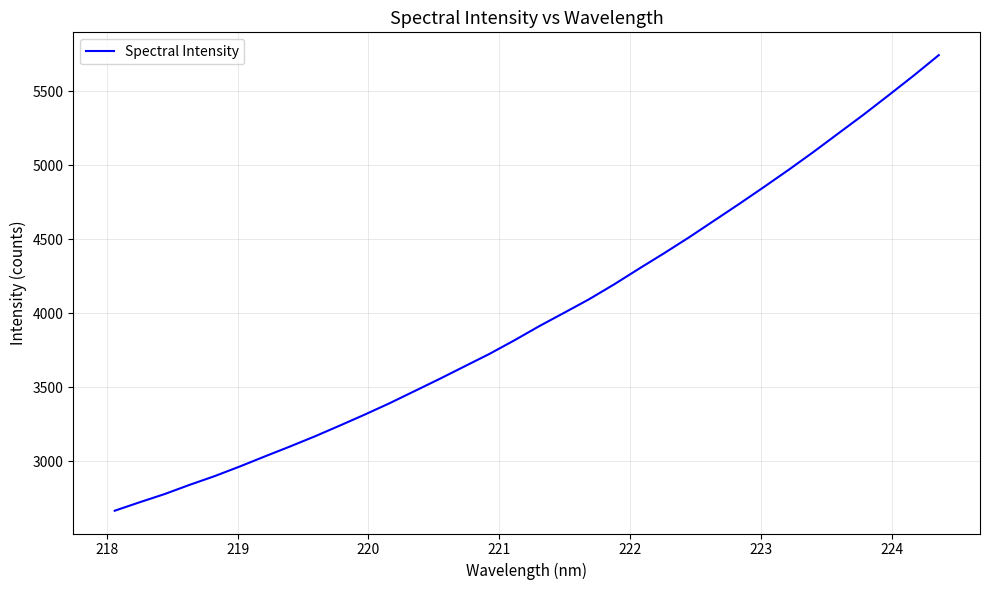

What is the minimum value shown in the chart?

2666.6